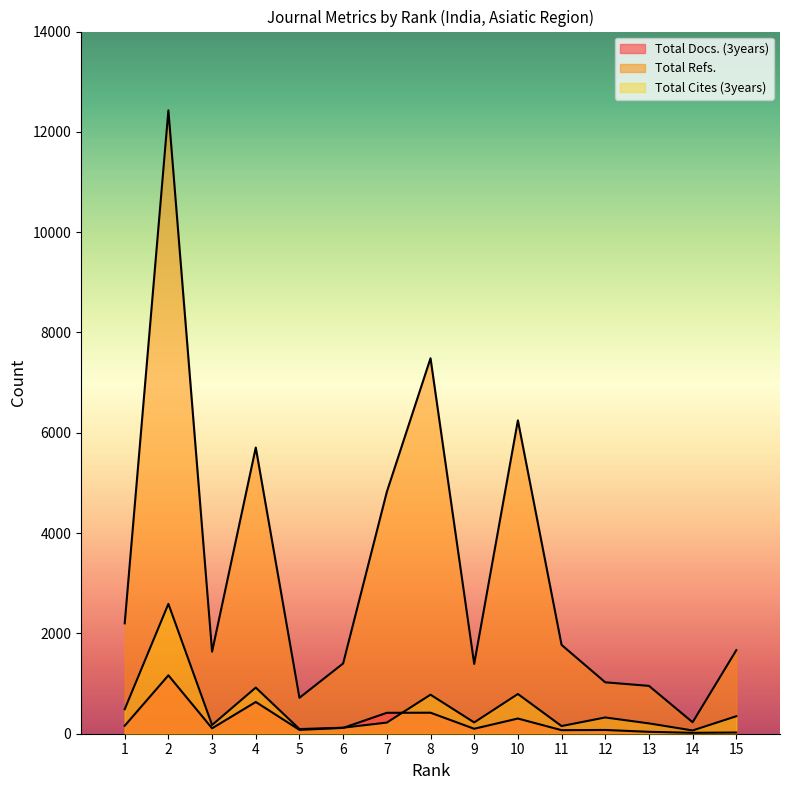

What is the difference between the highest and lowest values at 5?

639